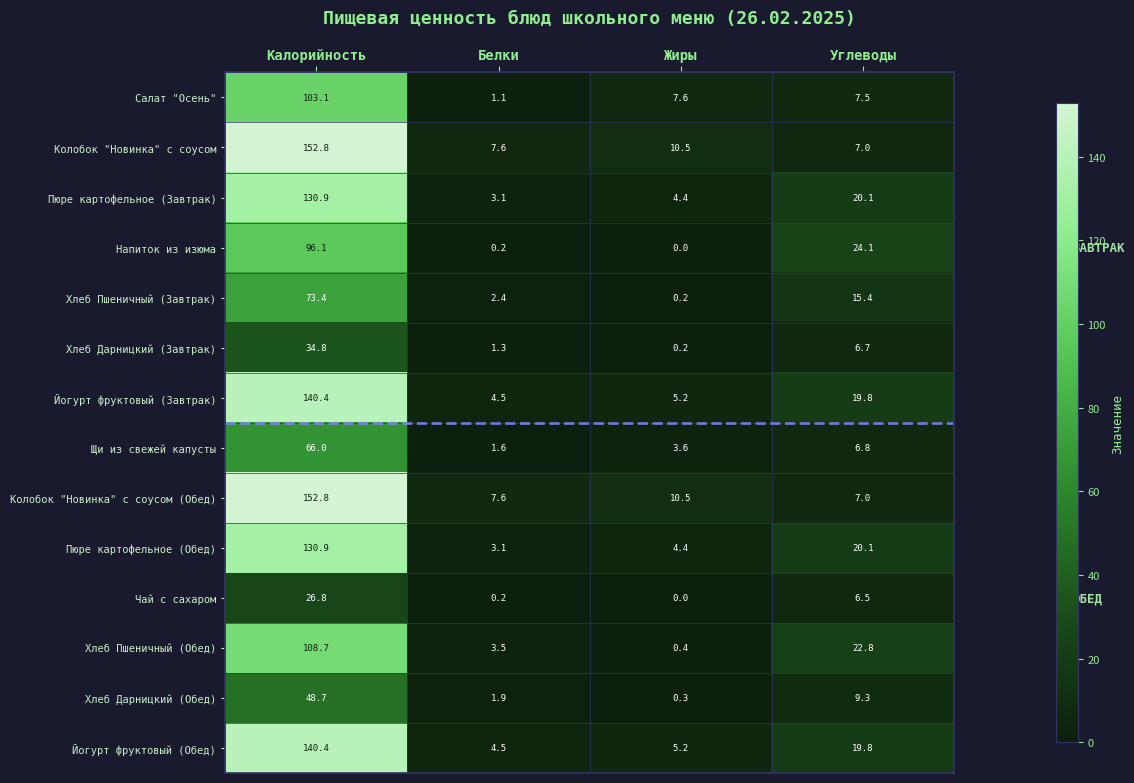

Is it true that Пюре картофельное (Обед) equals 32.6 at Углеводы?

False